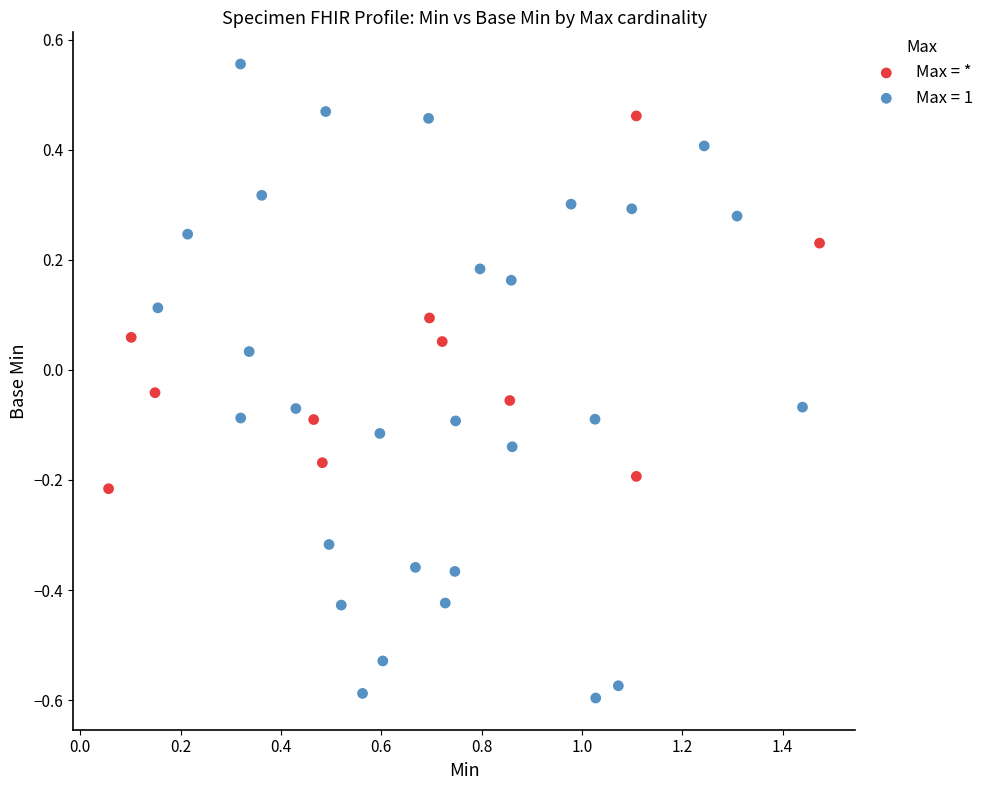

Which series contains the highest Y value?

Max = 1